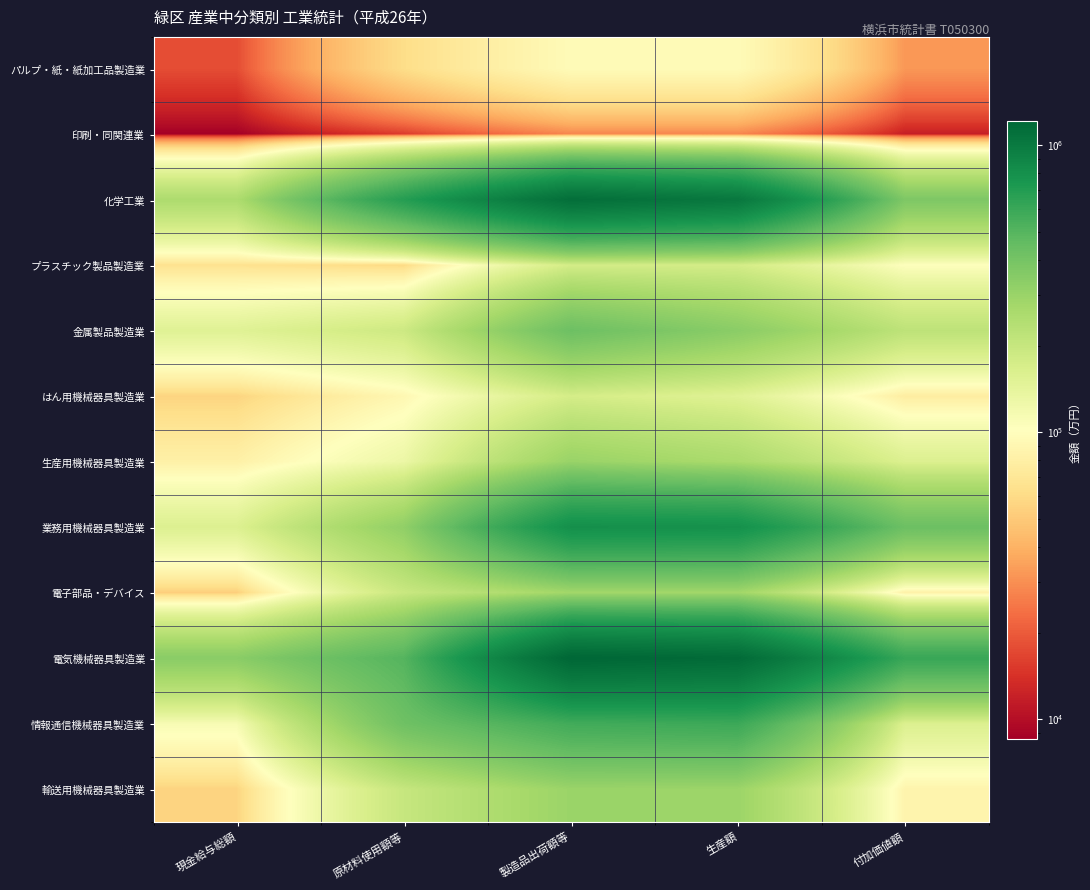

Which series has the largest range (max minus min)?

電気機械器具製造業